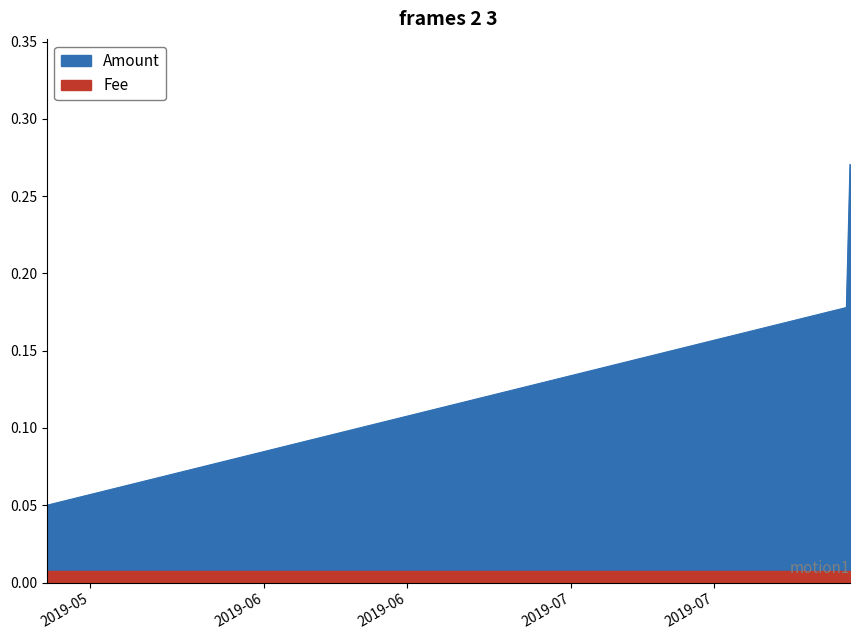

Rank the categories by value from highest to lowest.

2019-07-28 06:20:07, 2019-07-27 21:50:14, 2019-05-10 18:02:14, 2019-05-10 18:04:32